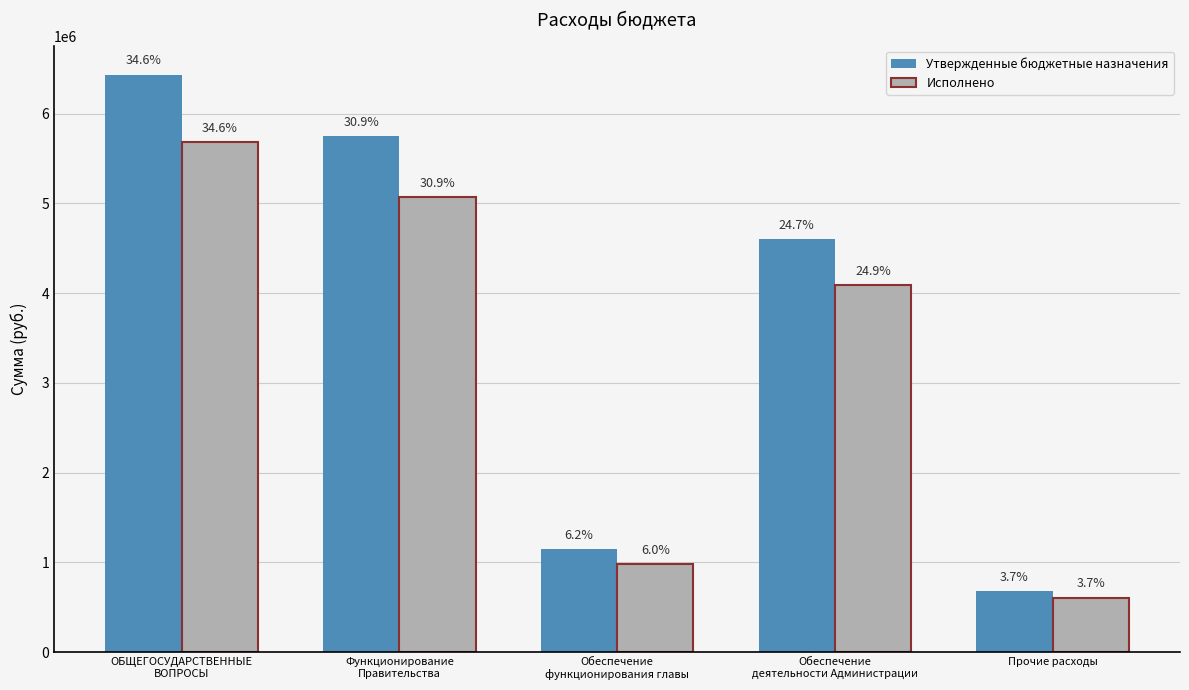

Which series has the widest spread of values?

Утвержденные бюджетные назначения